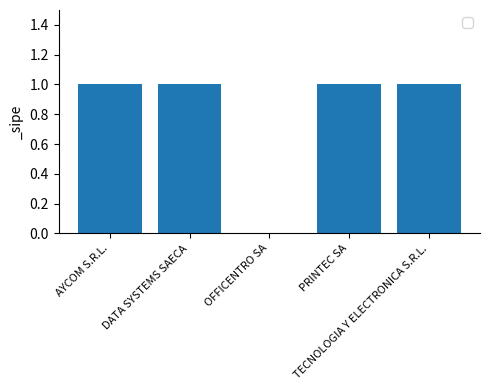

What is the average value?

1